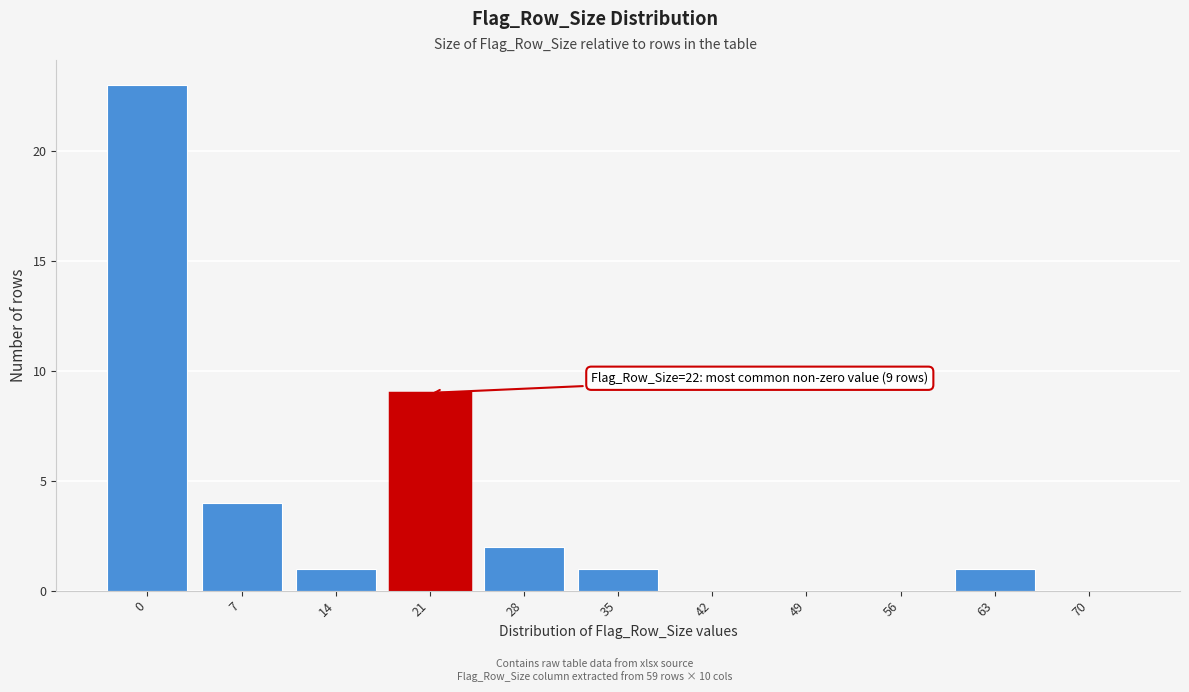

Reading left to right, list all the values displayed in this chart.

0=23	7=4	14=1	21=9	28=2	35=1	42=0	49=0	56=0	63=1	70=0